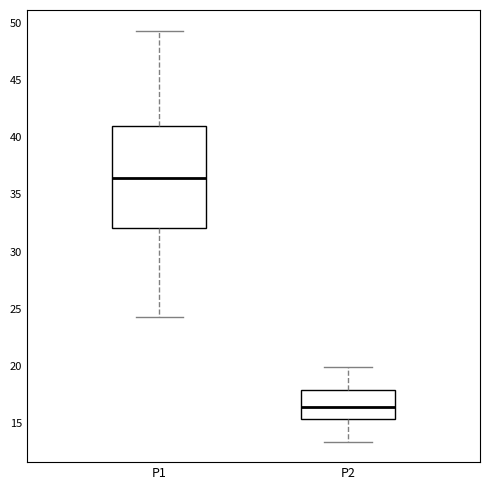

Comparing the boxes themselves (not the whiskers), which one is the tallest?

P1